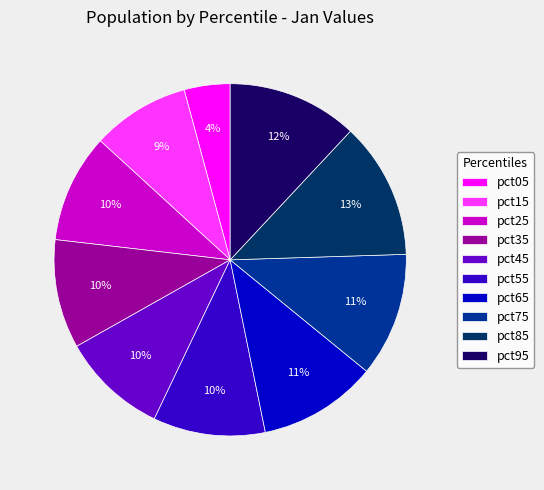

Is the sum of pct05 and pct45 greater than half?

No